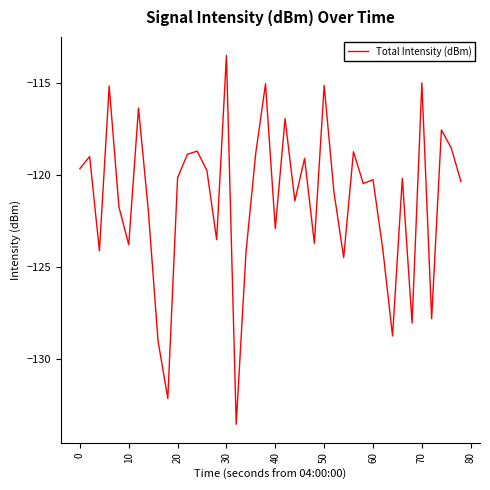

What is the maximum value shown in the chart?

-113.5